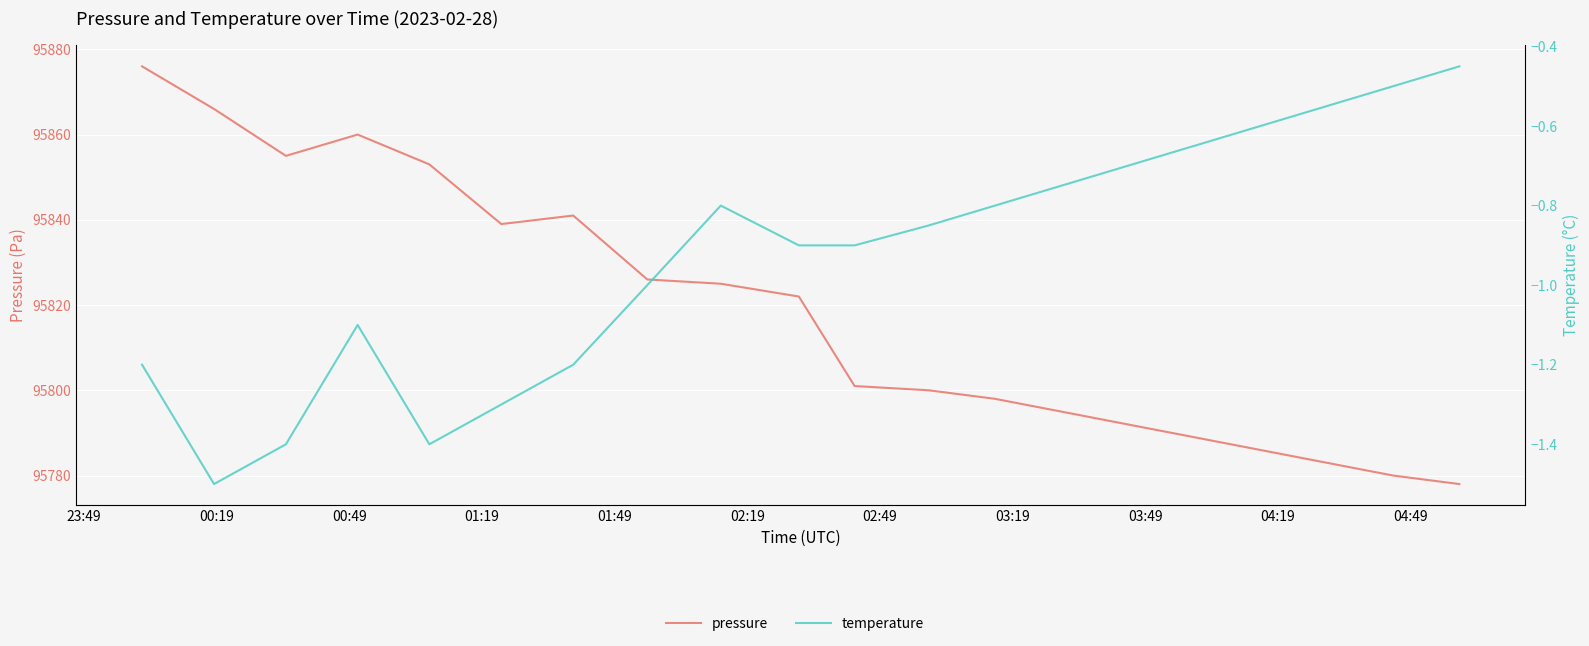

Which series has the largest total across all categories?

pressure